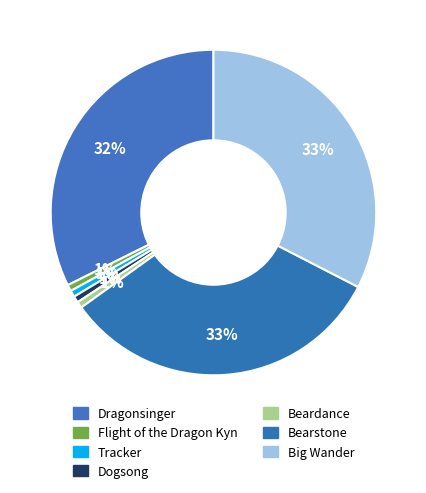

What is the change in value from Tracker to Big Wander?

+325869